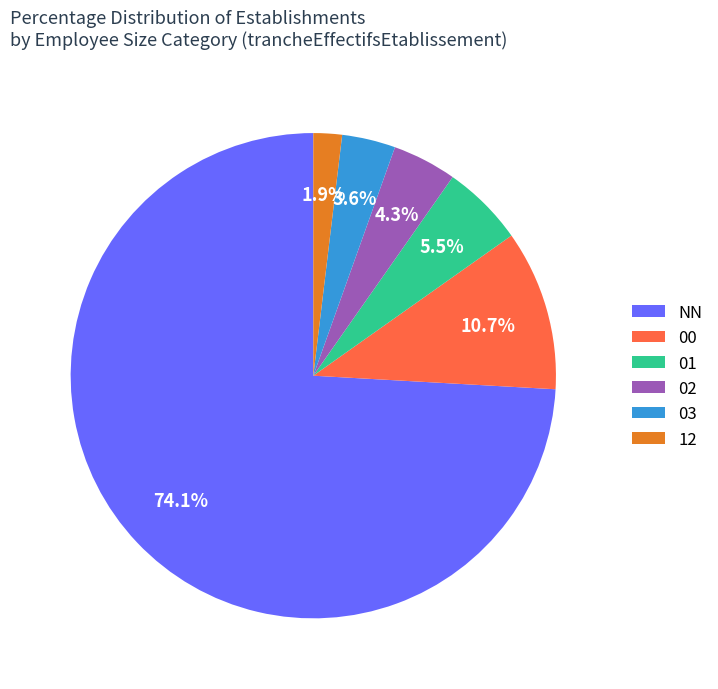

Rank the categories by value from lowest to highest.

12, 03, 02, 01, 00, NN